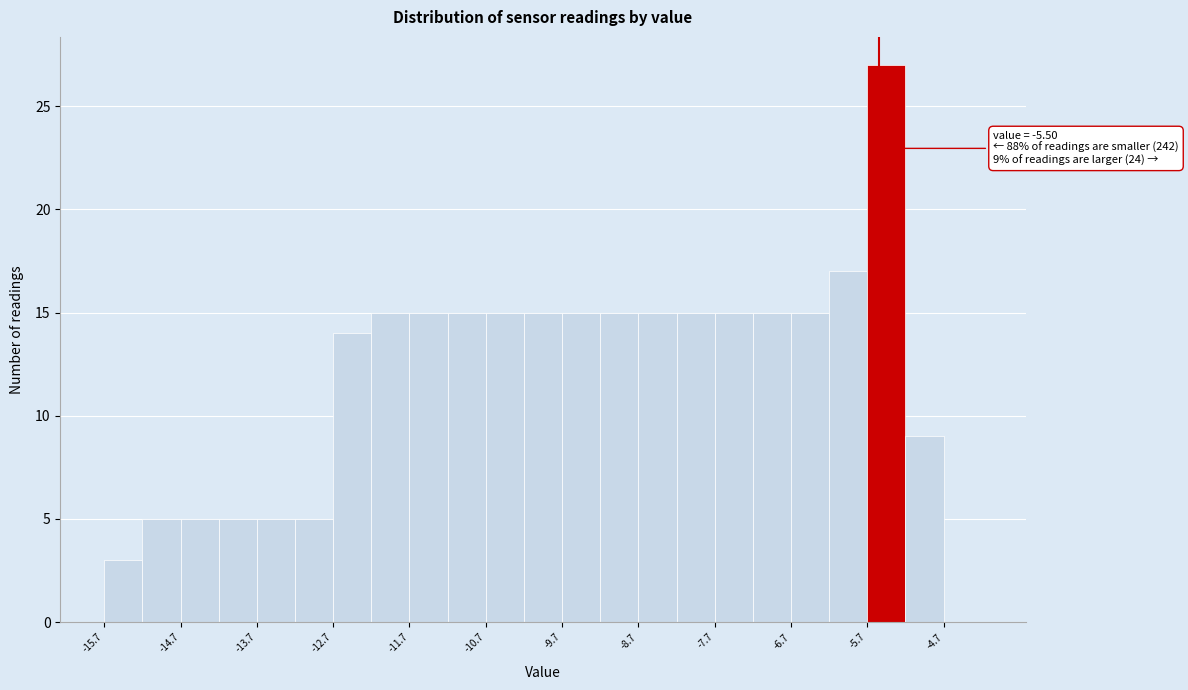

Which range on the x-axis has the tallest bar?

-5.65 to -5.15